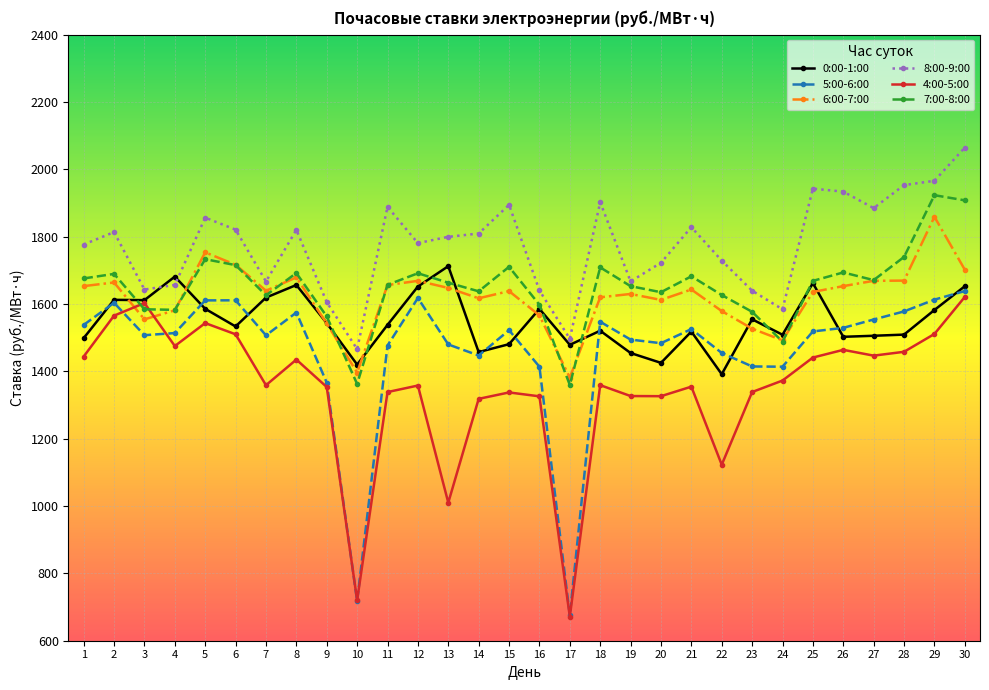

Which series changed the most between 11 and 14?

0:00-1:00